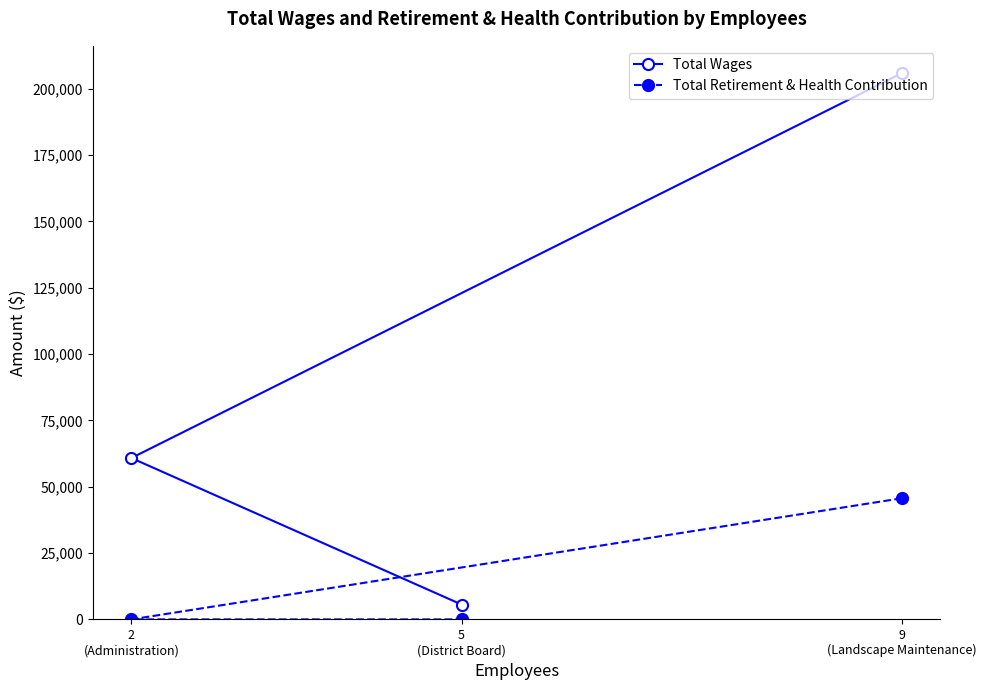

Is the value of Total Wages at 2
(Administration) greater than the value of Total Retirement & Health Contribution at 9
(Landscape Maintenance)?

Yes